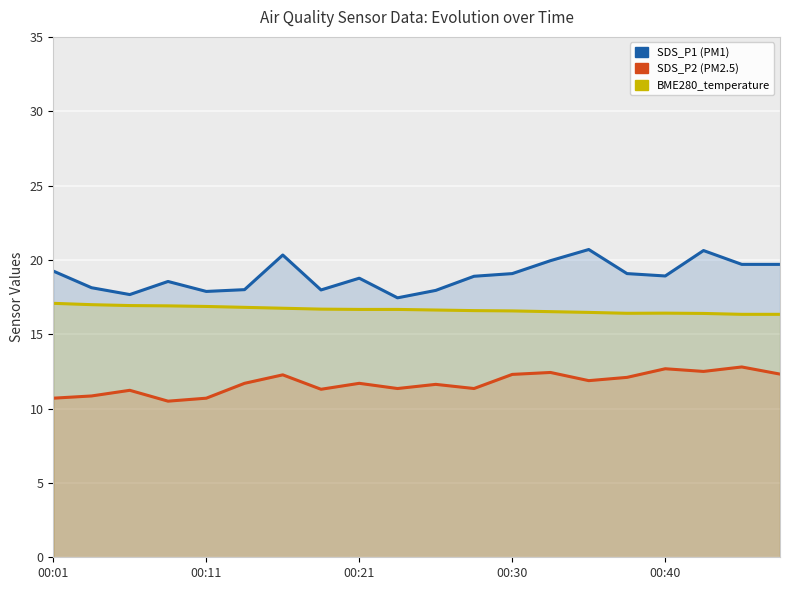

At 13, list the series in order from largest to smallest.

SDS_P1, BME280_temperature, SDS_P2